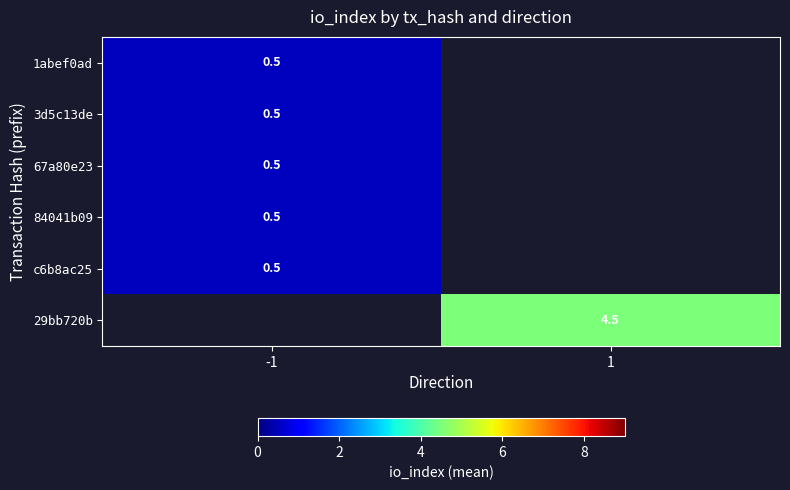

The 67a80e23 series shows 0.5 at -1. True or false?

True